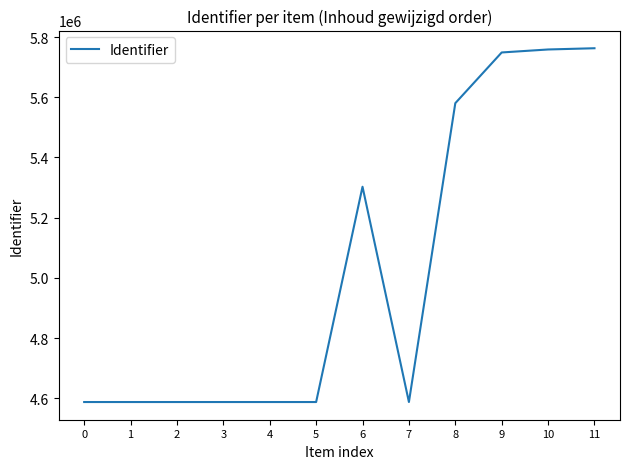

What is the greatest value displayed?

5762785